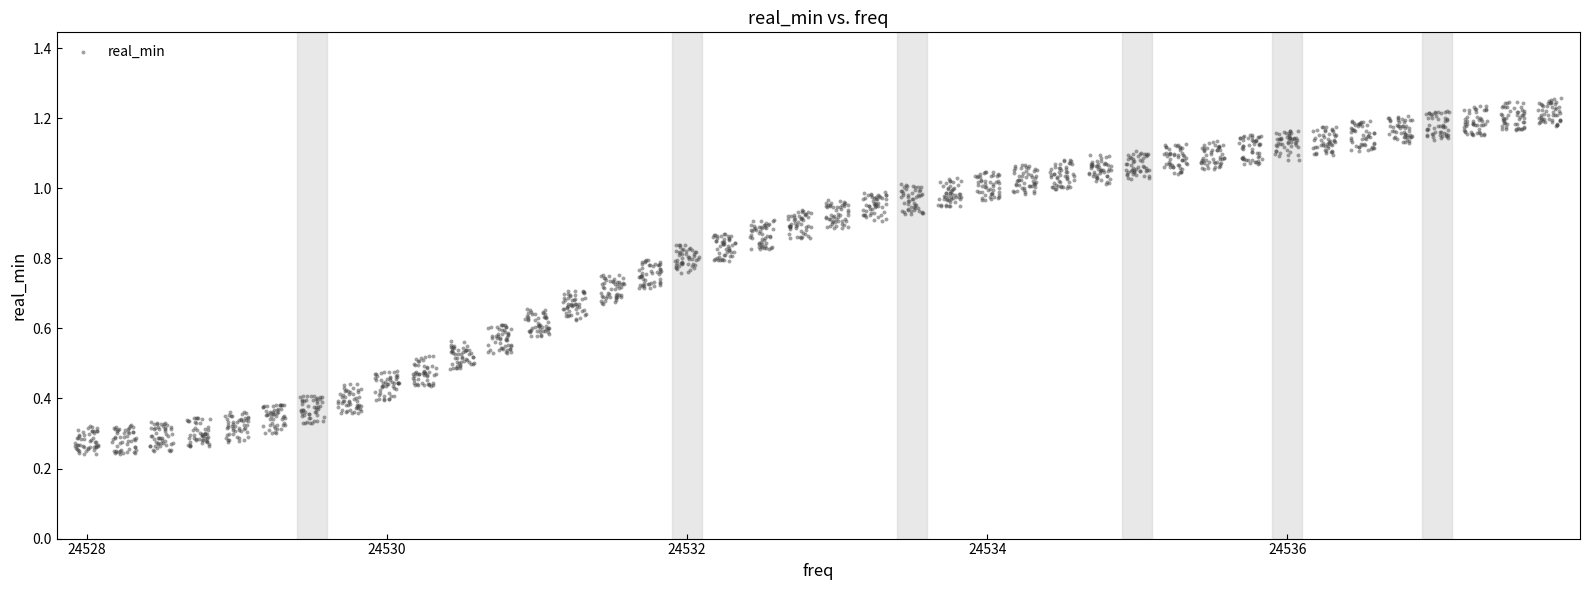

What is the range of X values (max minus min)?

9.9